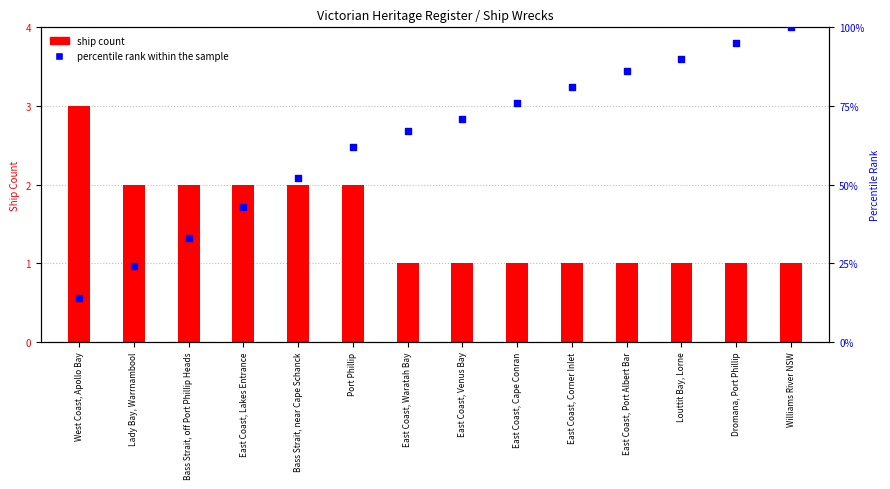

What is the change in value from Bass Strait, off Port Phillip Heads to East Coast, Lakes Entrance?

+10